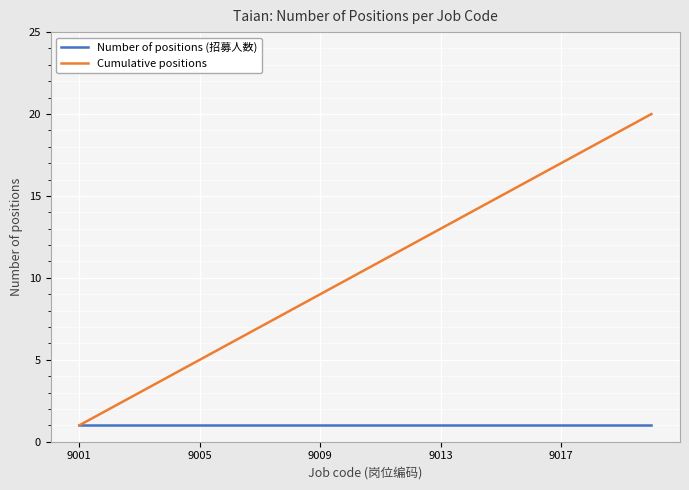

Which series has the widest spread of values?

Cumulative positions